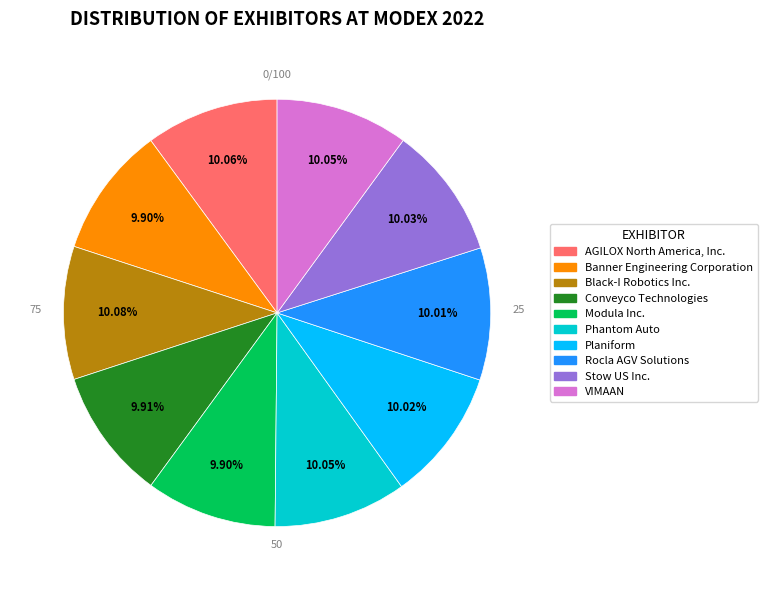

Approximately how many times larger is the value at Banner Engineering Corporation compared to Phantom Auto?

1.0